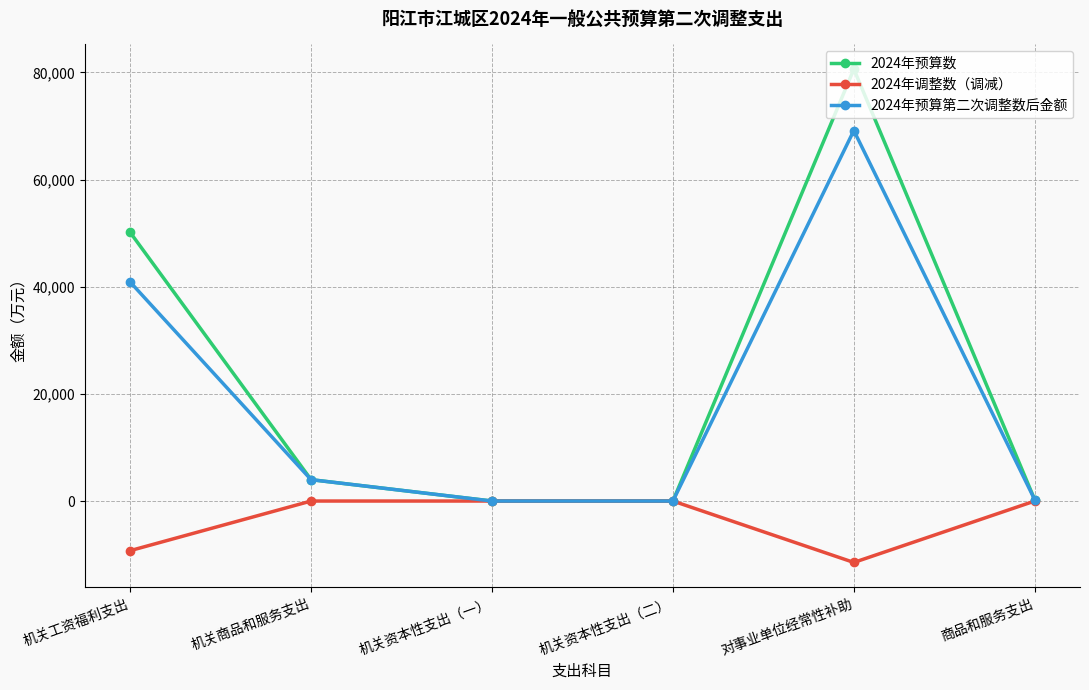

What value does the 2024年调整数（调减） series have at 对事业单位经常性补助?

-11463